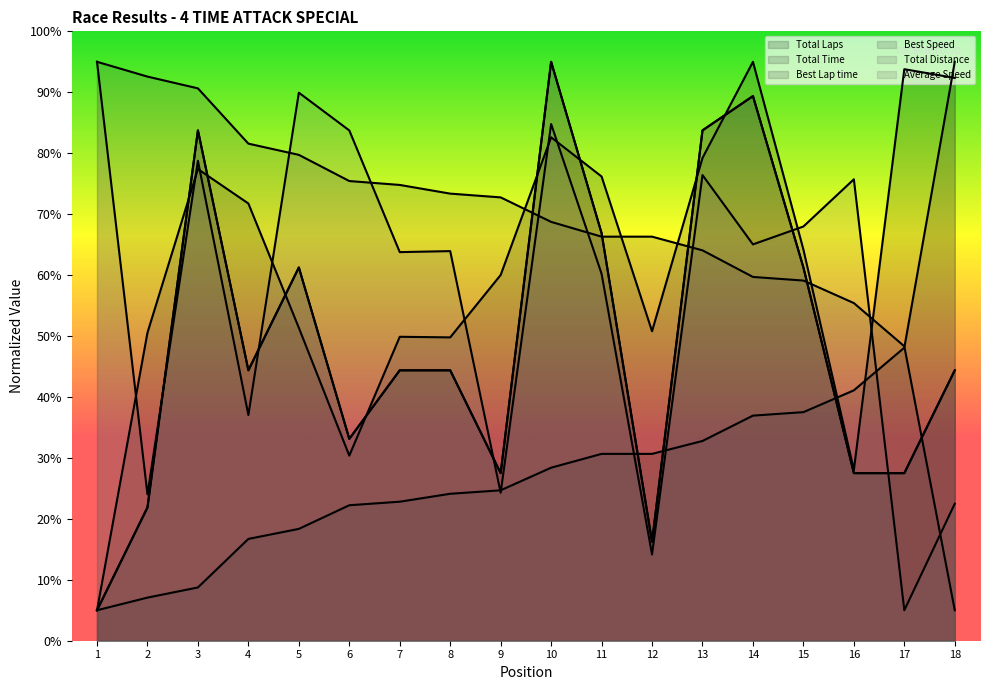

Does the chart display data point markers on the line(s)?

No